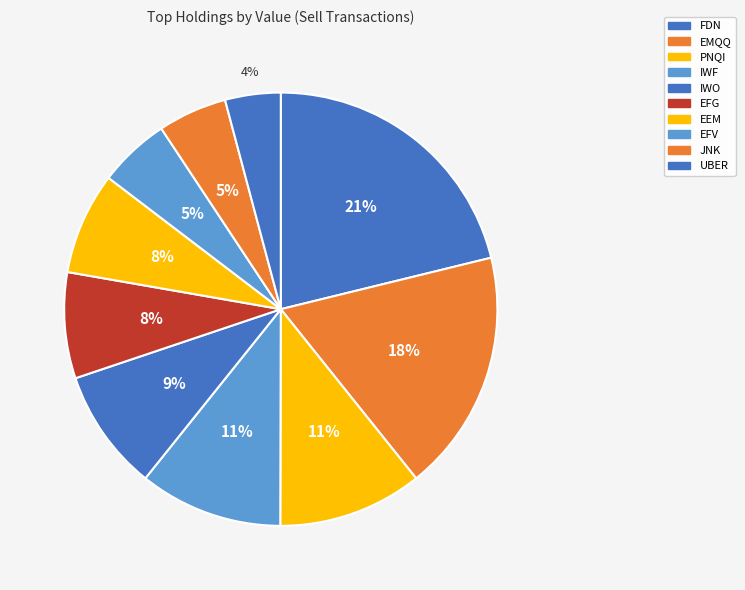

True or false: PNQI accounts for 11% of the total.

True